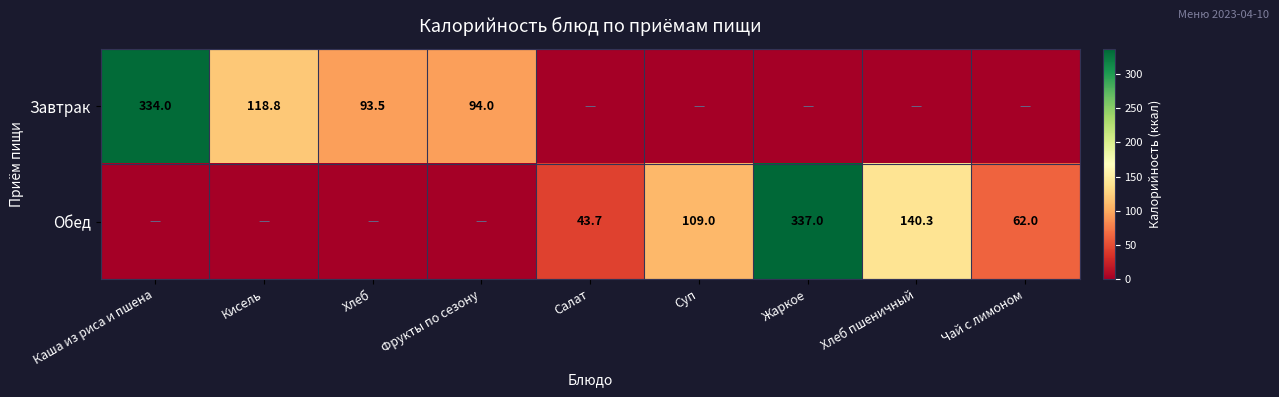

The value of Завтрак at Каша из риса и пшена is 81.4. True or false?

False